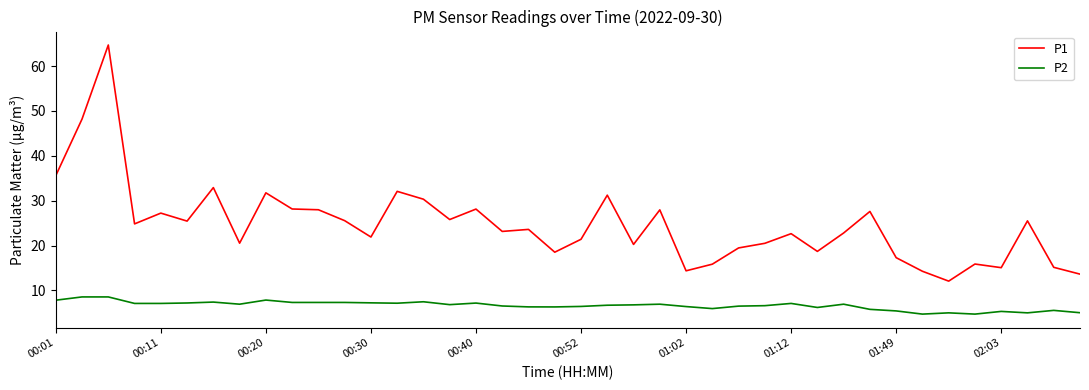

How many distinct data groups are displayed?

2